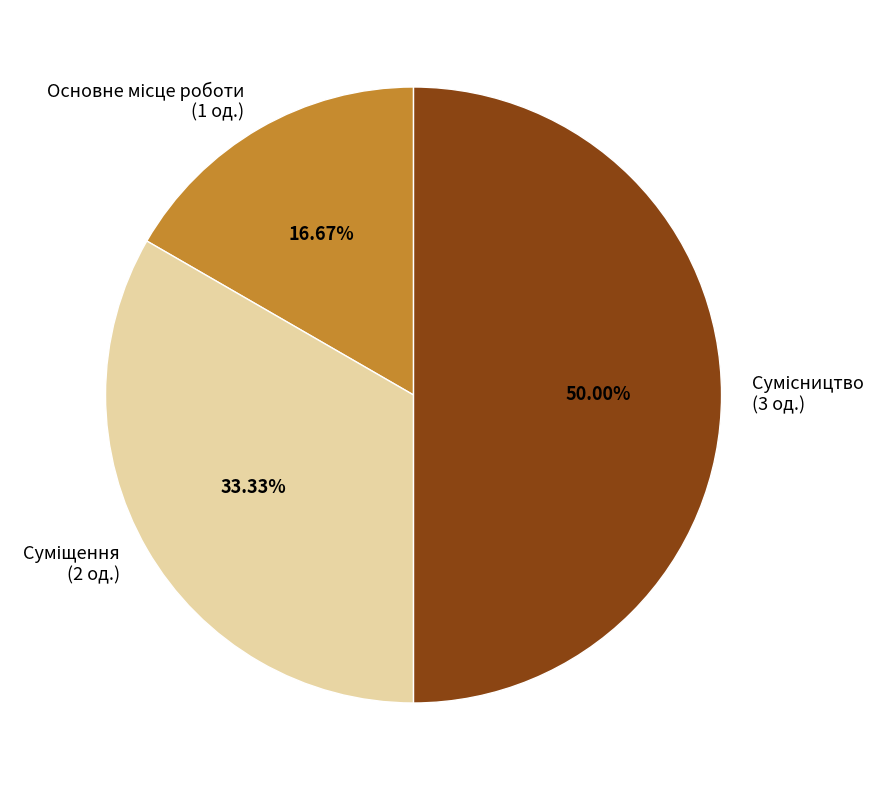

How much of the chart is everything except Основне місце роботи?

83.3%